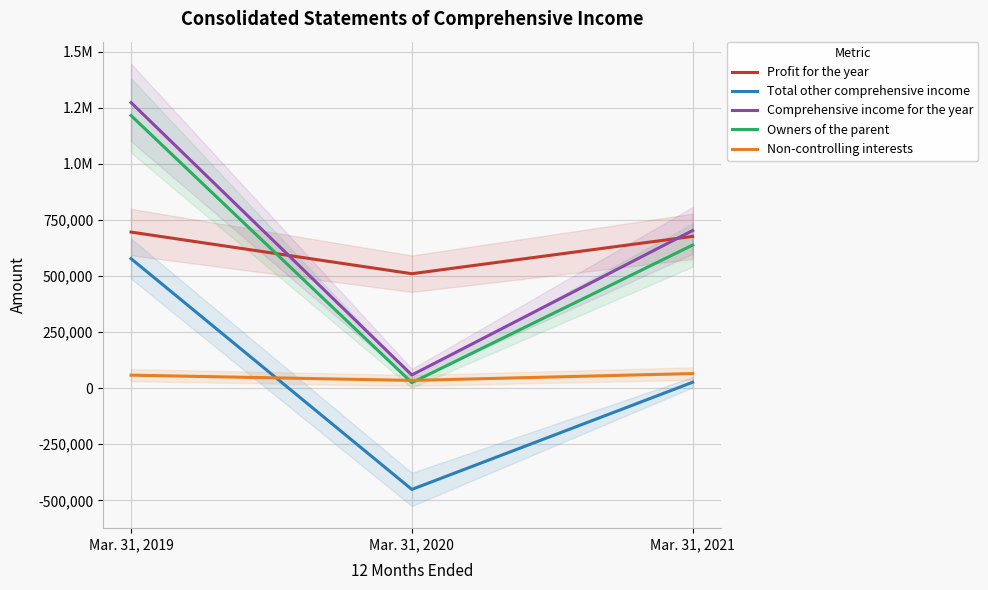

What is the sum of the Owners of the parent values at Mar. 31, 2019 and Mar. 31, 2020?

1239044